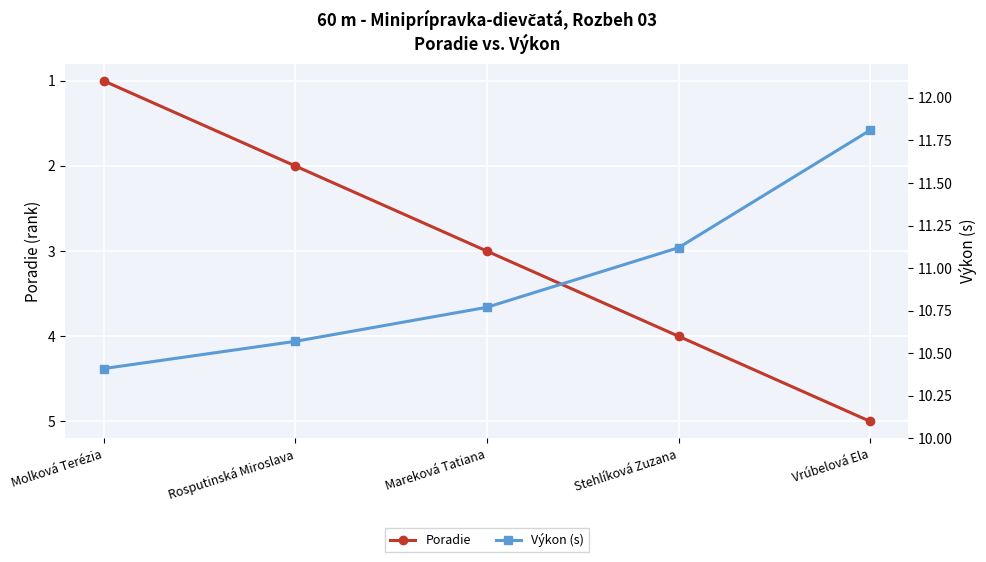

Which series has the largest total across all categories?

Výkon (s)